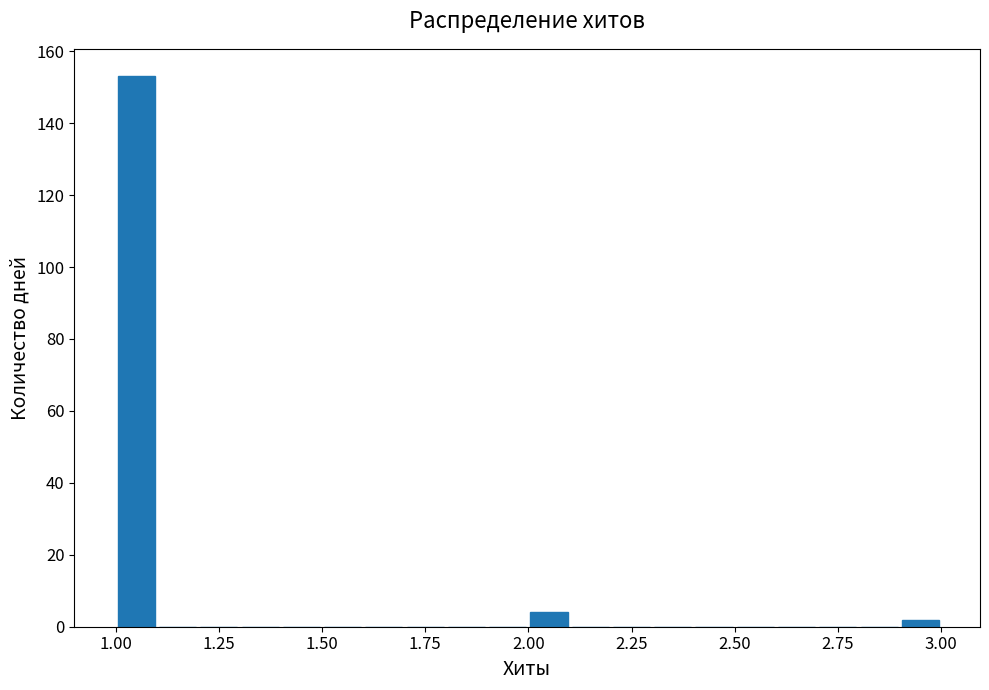

Read against the x-axis, roughly where is the centre of the tallest bar?

1.05